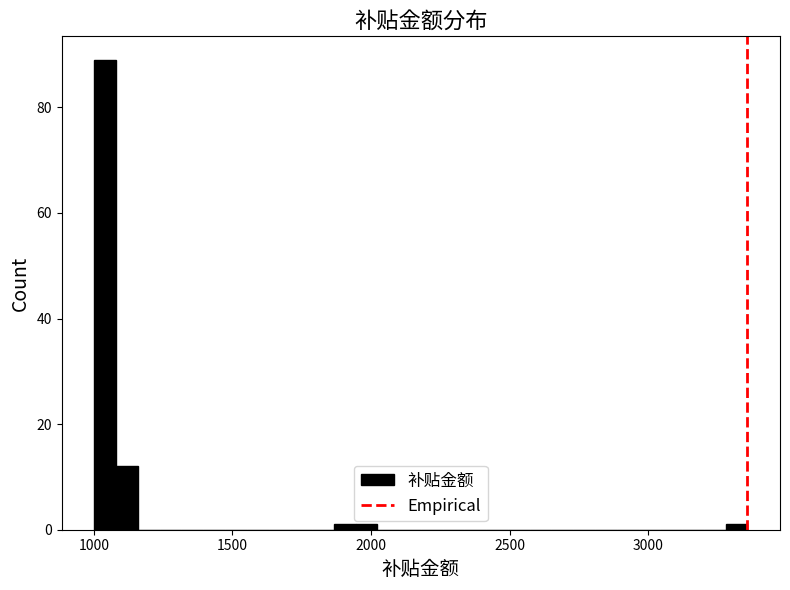

Around what value on the x-axis is the tallest bar? Give the approximate position of its centre, as read against the axis.

1050